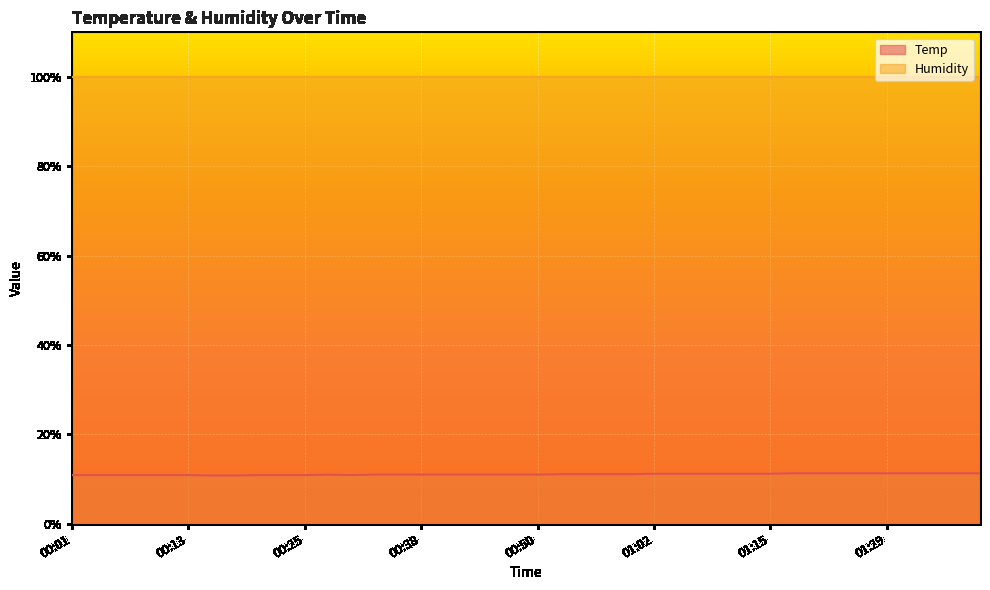

Reading left to right, transcribe all the data shown in this chart.

10.9	10.9	10.9	10.9	10.9	10.9	10.8	10.8	10.9	10.9	10.9	11.0	10.9	11.0	11.0	11.0	11.0	11.0	11.0	11.0	11.0	11.1	11.1	11.1	11.1	11.2	11.2	11.2	11.2	11.2	11.2	11.3	11.3	11.3	11.3	11.3	11.3	11.3	11.3	11.3